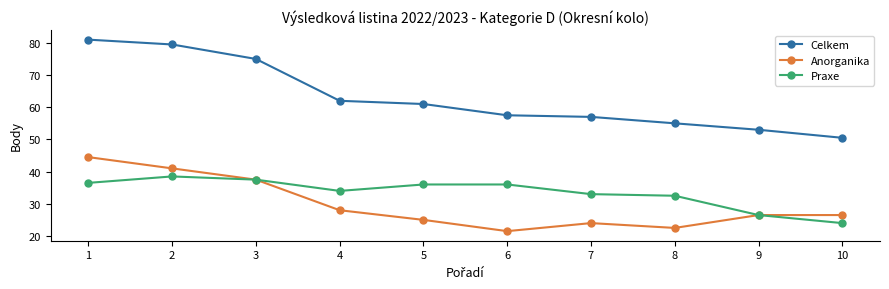

True or false: Anorganika and Celkem intersect in this chart.

False